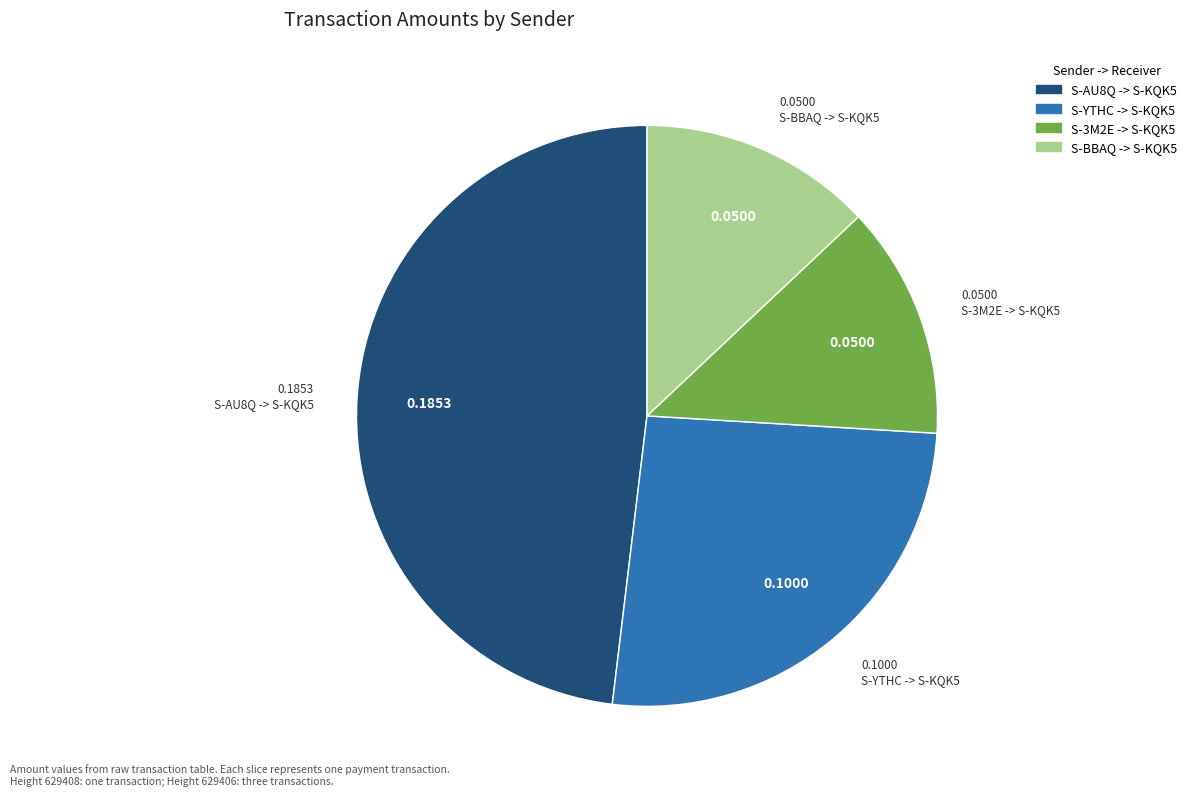

Do S-BBAQ -> S-KQK5 and S-YTHC -> S-KQK5 together represent more than half of the pie?

No